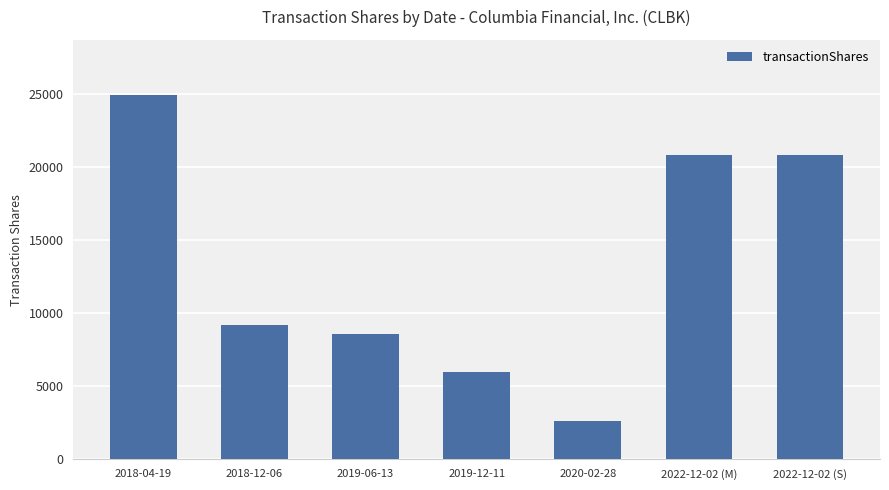

What is the difference between the values at 2019-12-11 and 2022-12-02 (S)?

14845